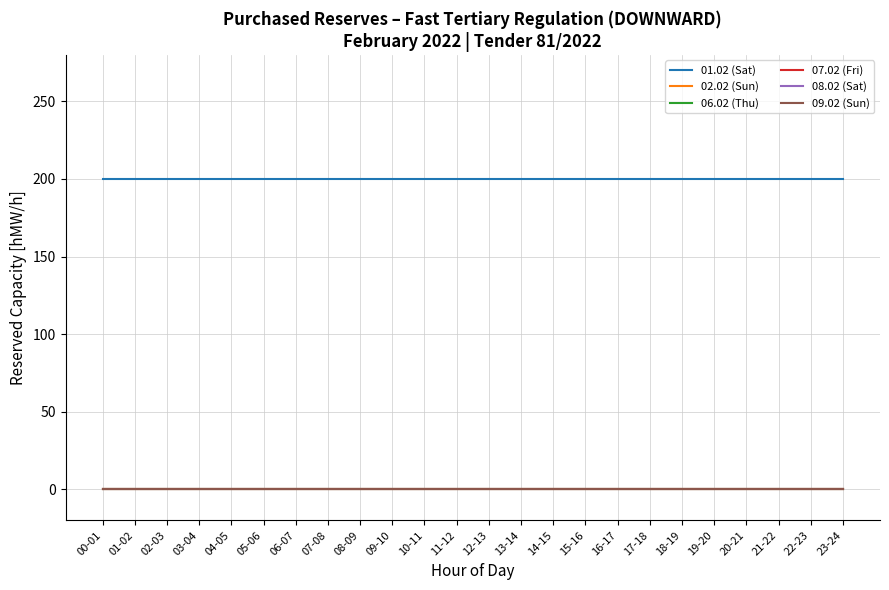

Is this an area chart (filled region under the line)?

No